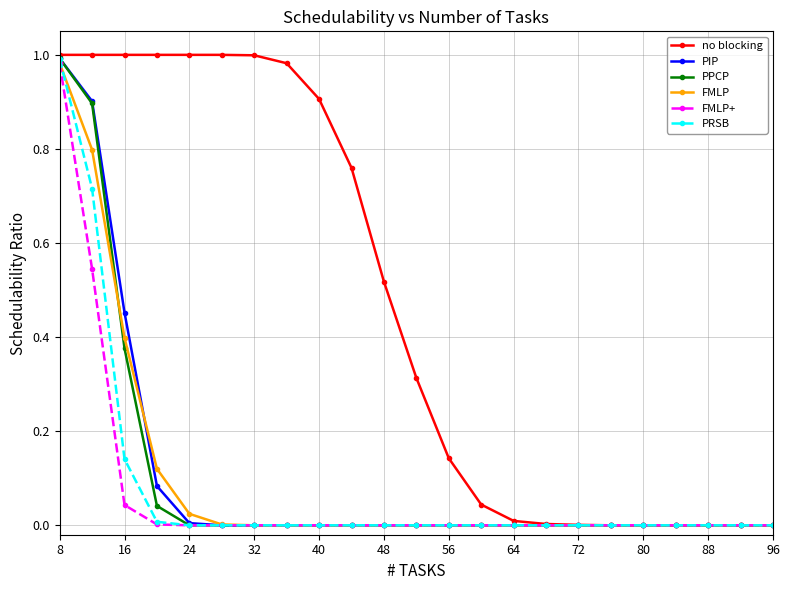

What are all the series names shown in the legend?

no blocking, PIP, PPCP, FMLP, FMLP+, PRSB